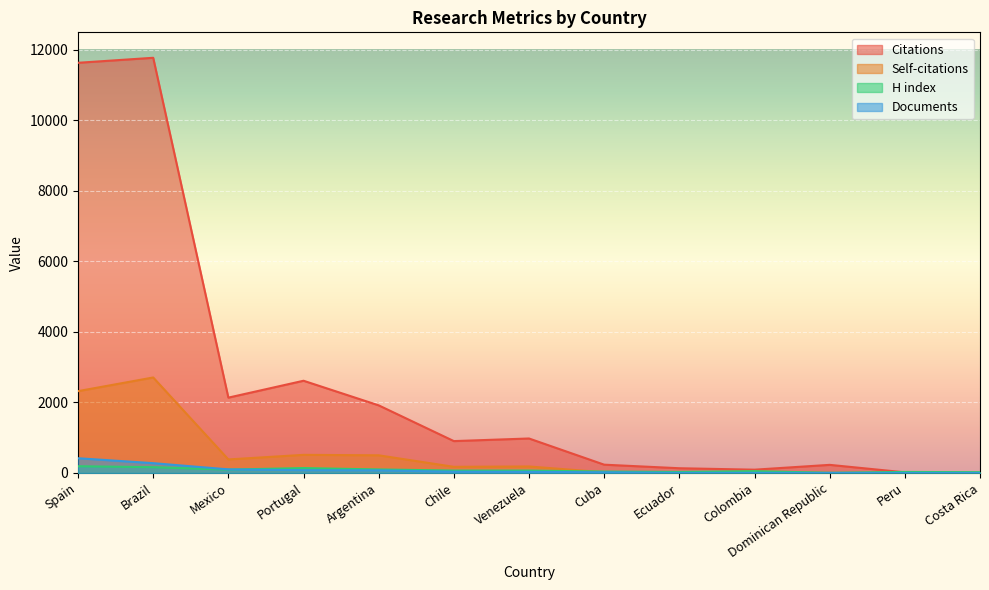

What is the approximate value of Citations at Argentina, to the nearest 50?

1900